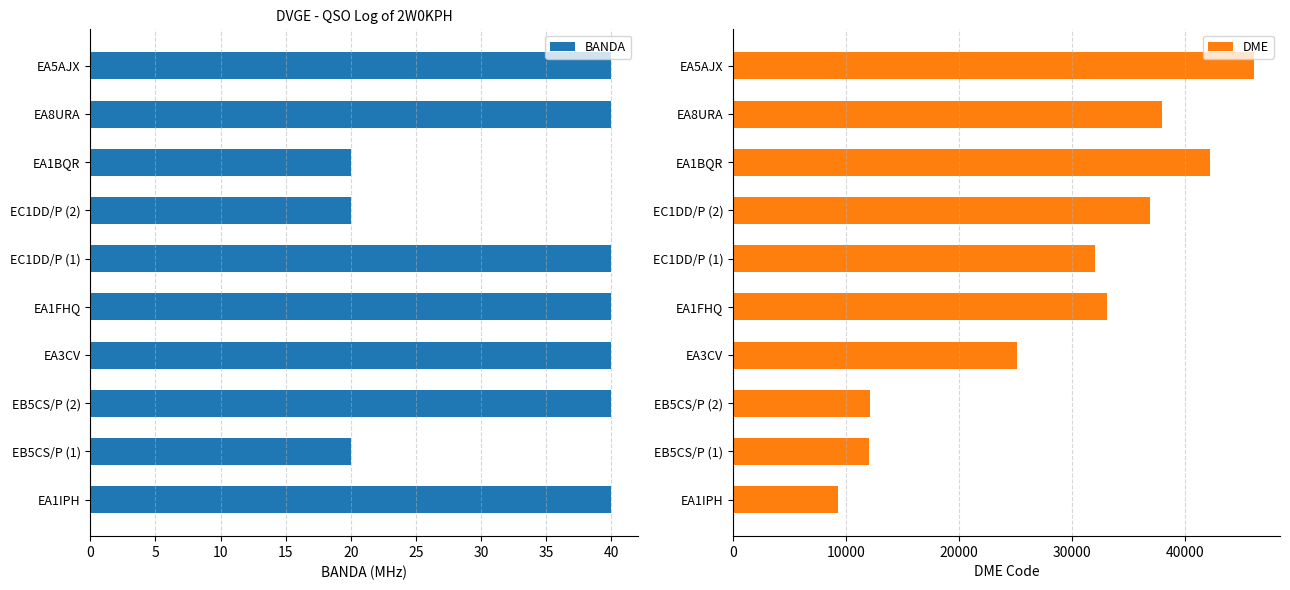

What is the sum of the BANDA values at EA1IPH and EC1DD/P (1)?

80